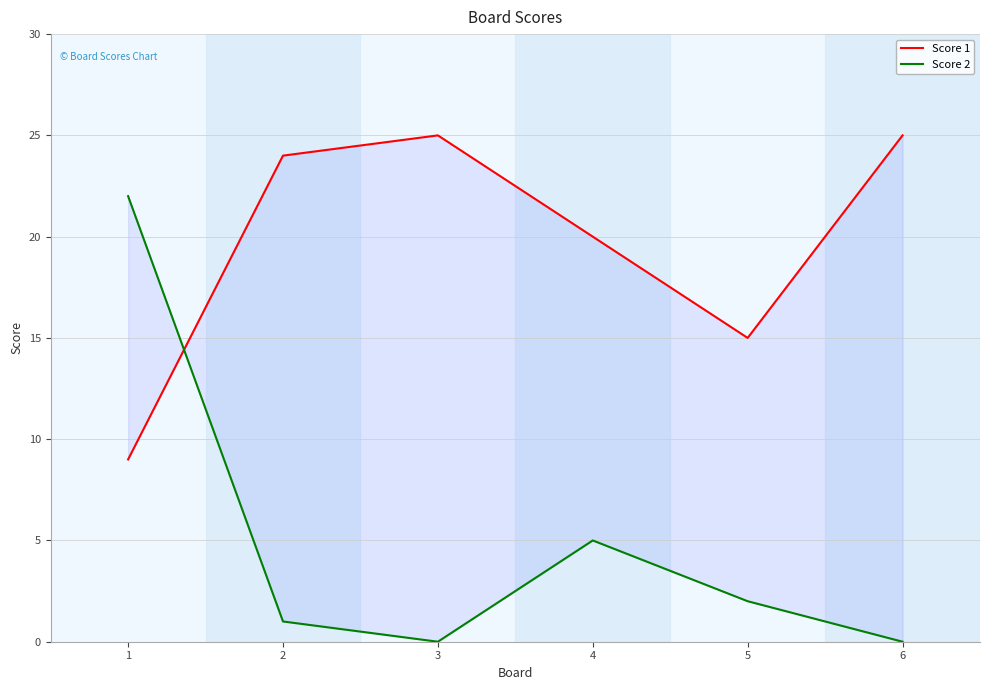

Which series has the largest total across all categories?

Score 1